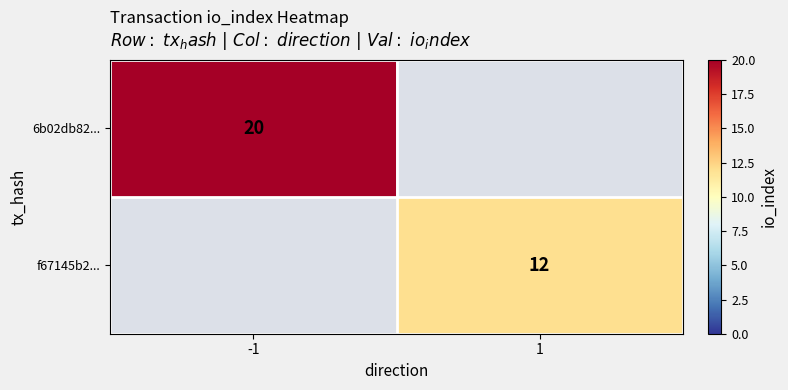

Is the value of f67145b2... at 1 greater than the value of 6b02db82... at -1?

No